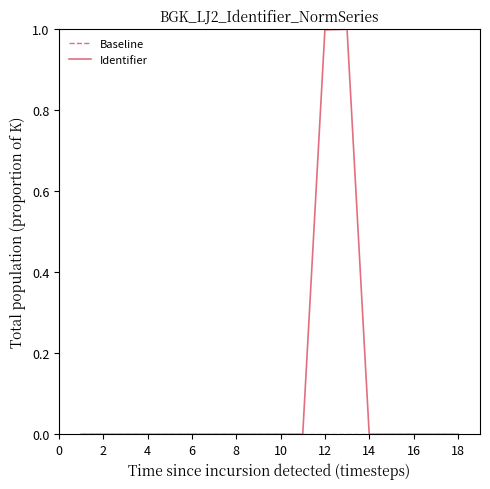

Which series has the largest total across all categories?

Identifier